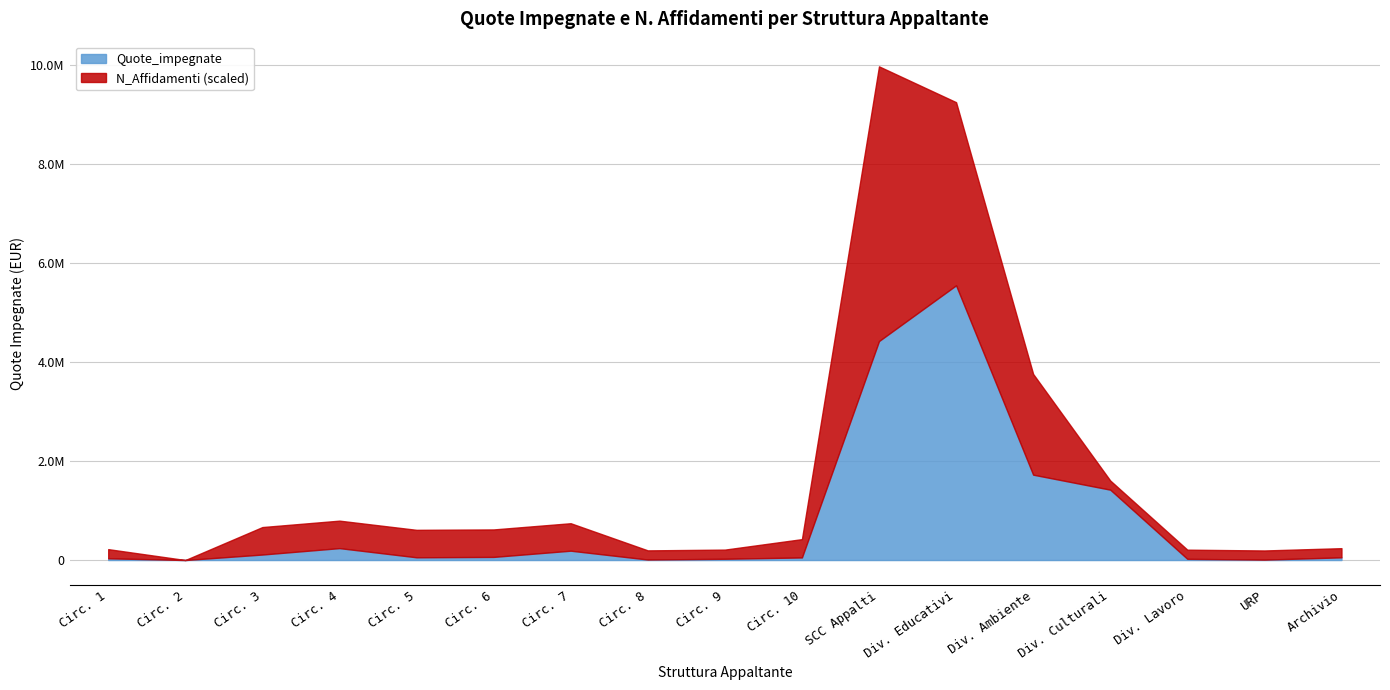

What is the average value?

822622